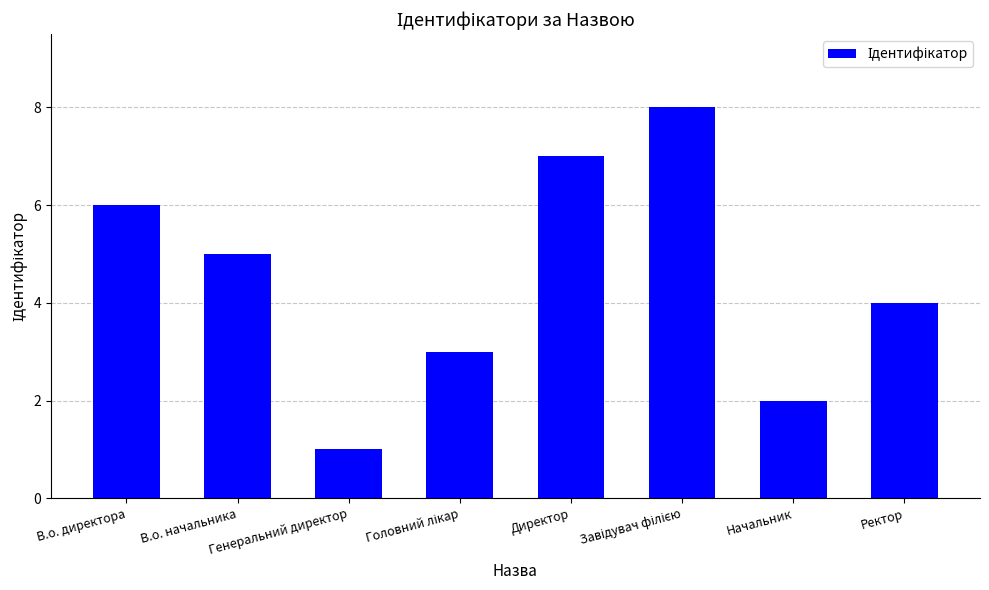

What is the difference between the values at Ректор and Генеральний директор?

3